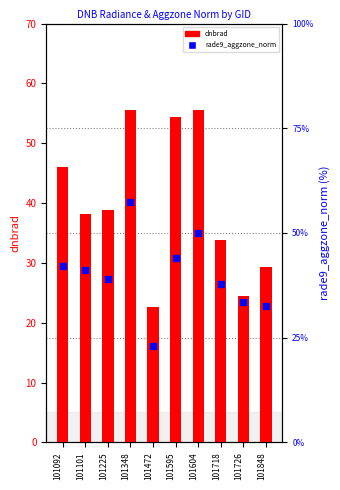

Which series has the largest total across all categories?

rade9_aggzone_norm